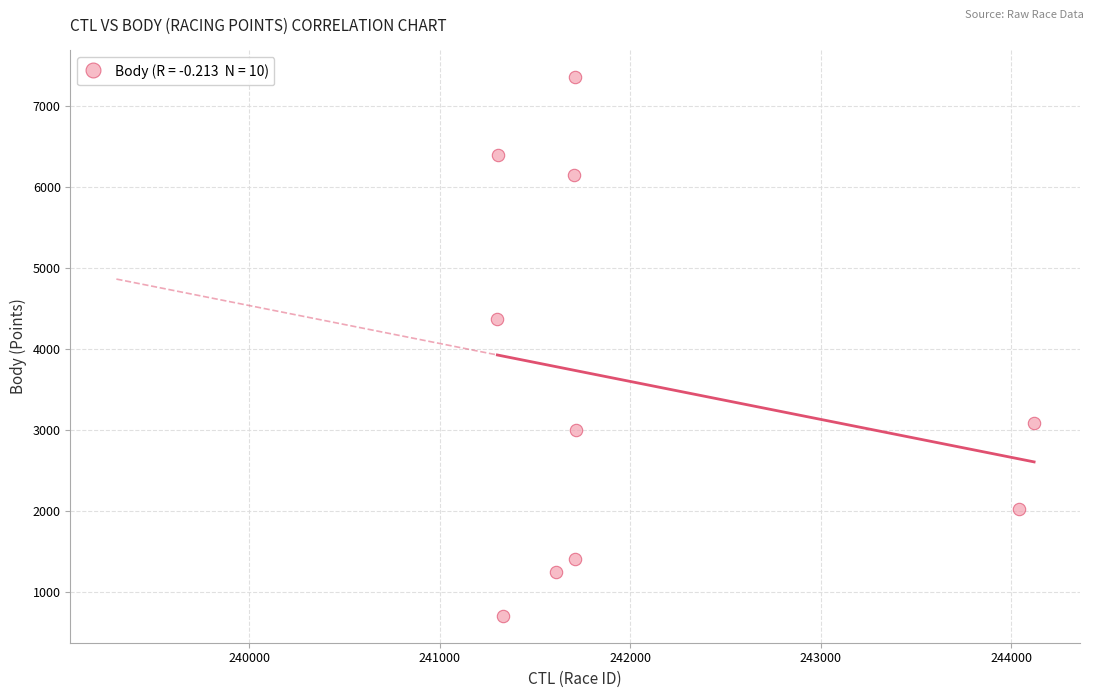

What Y value in the scatter plot is closest to 4031?

4367